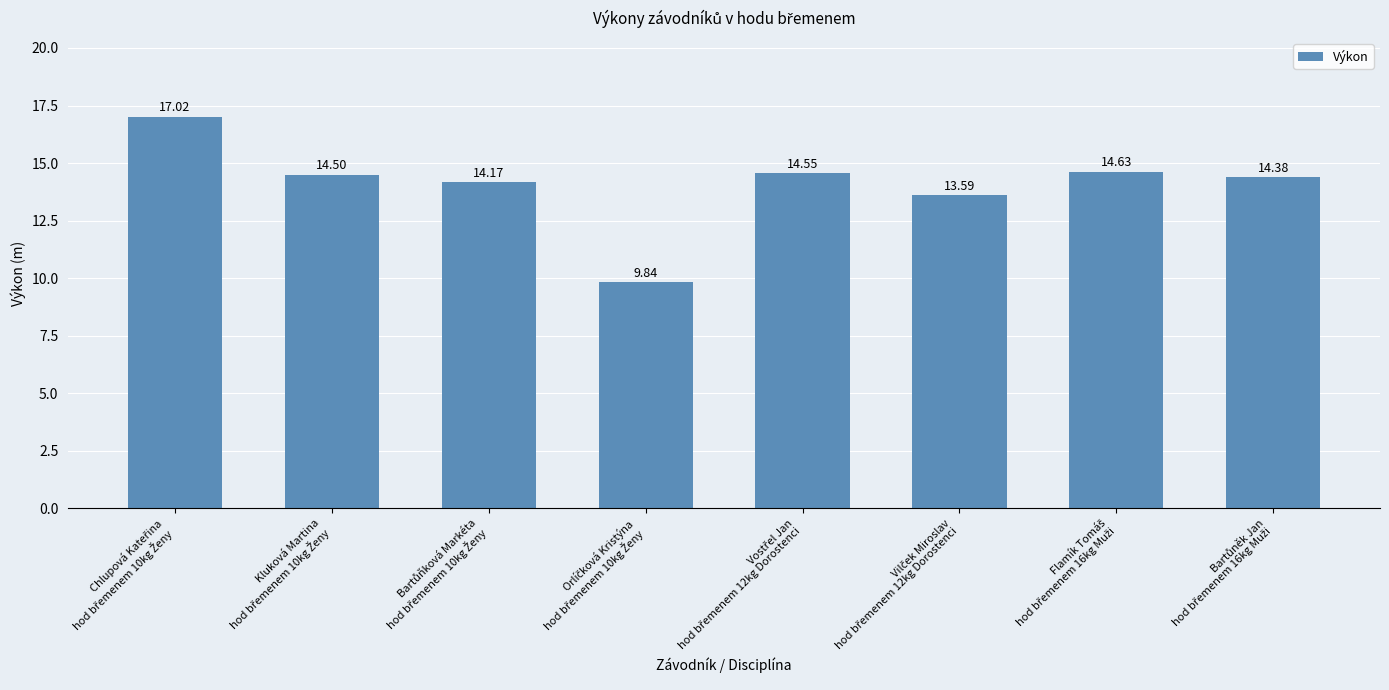

What is the sum of all values?

112.7